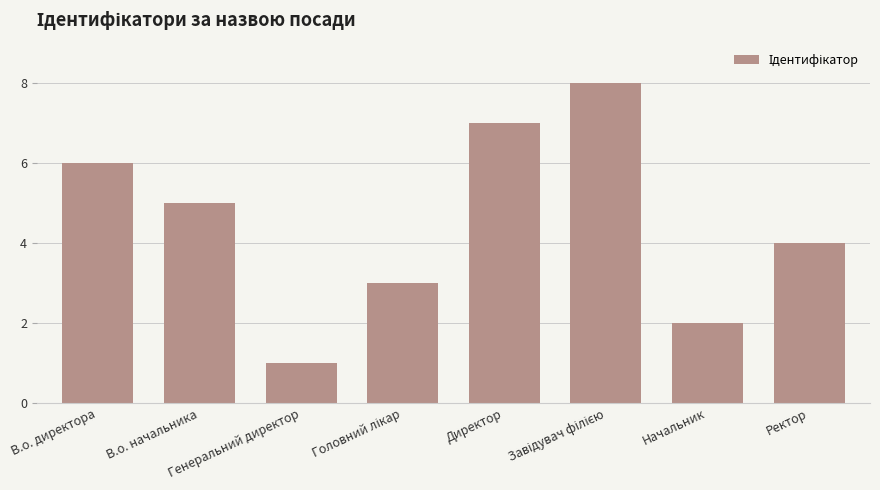

What is the greatest value displayed?

8